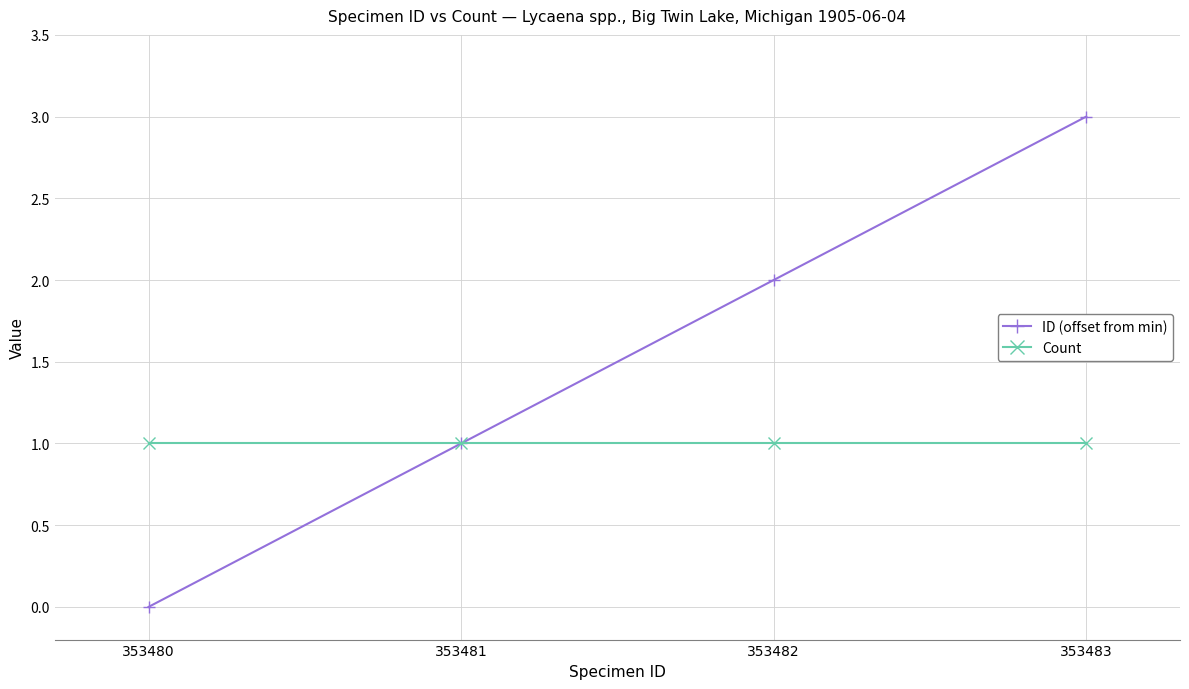

List the series in order of their peak value, lowest first.

Count, ID (offset from min)